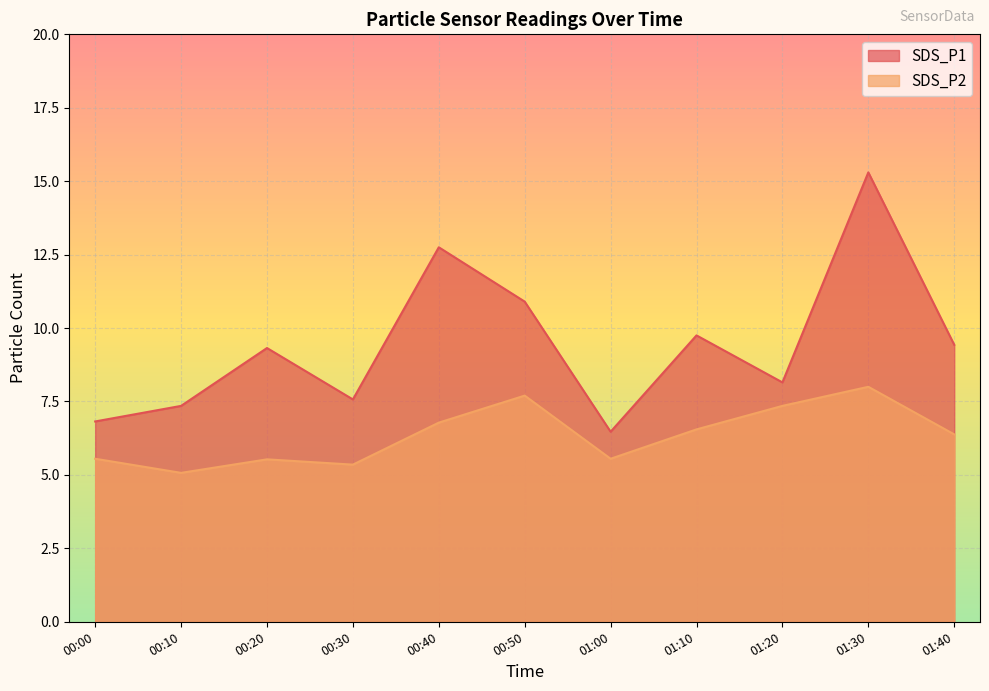

What is the sum of the SDS_P2 values at 00:30 and 00:20?

10.9